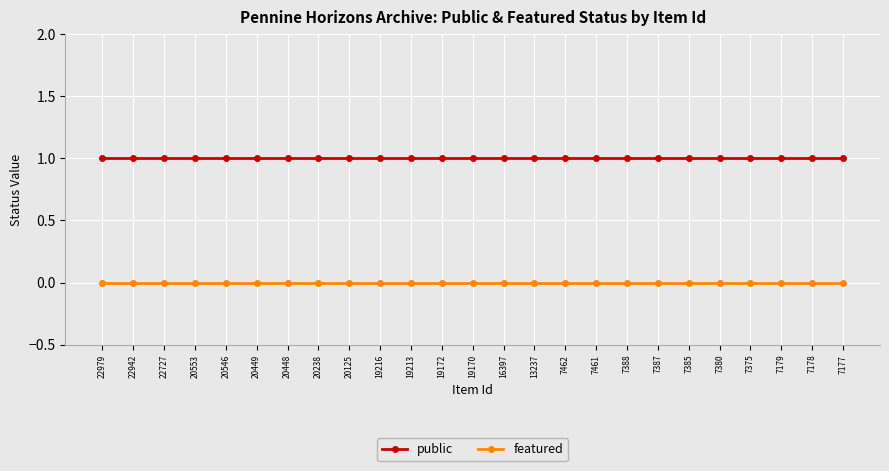

What is the value of the public point at the 2nd from the left?

1